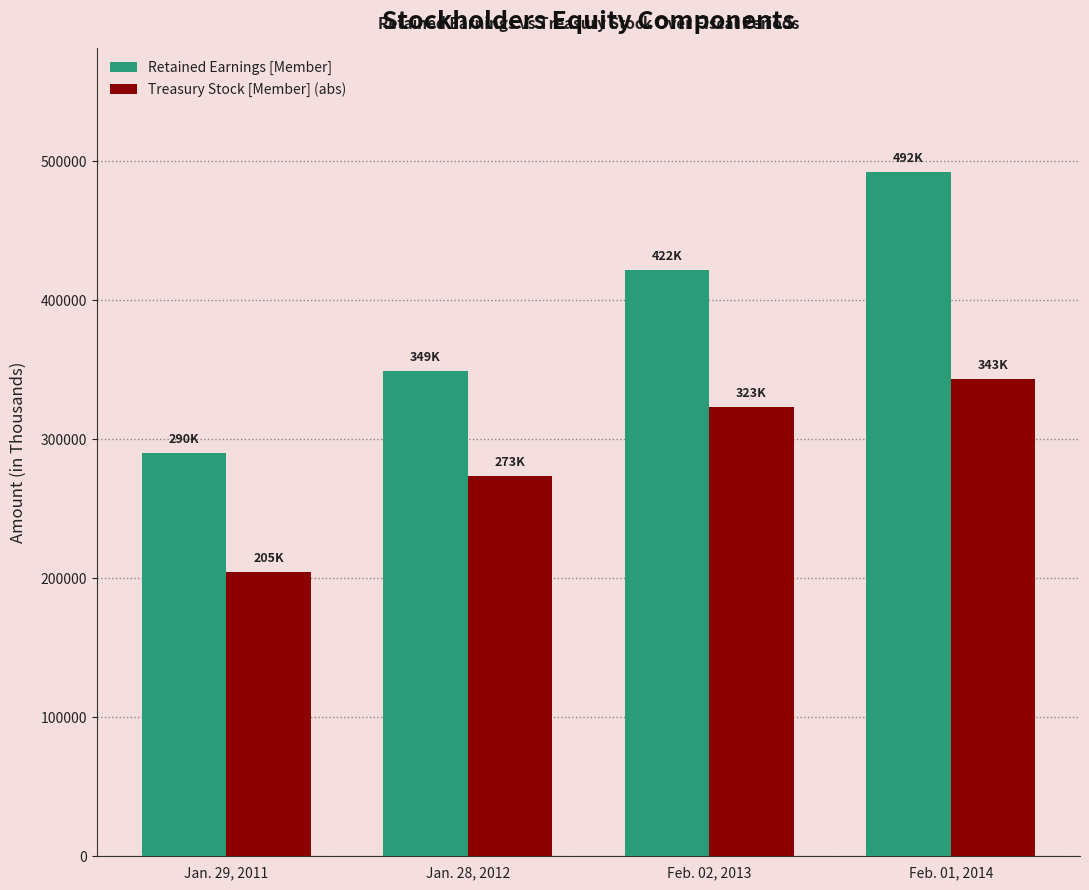

What is the difference between the highest and lowest values at Feb. 02, 2013?

98326